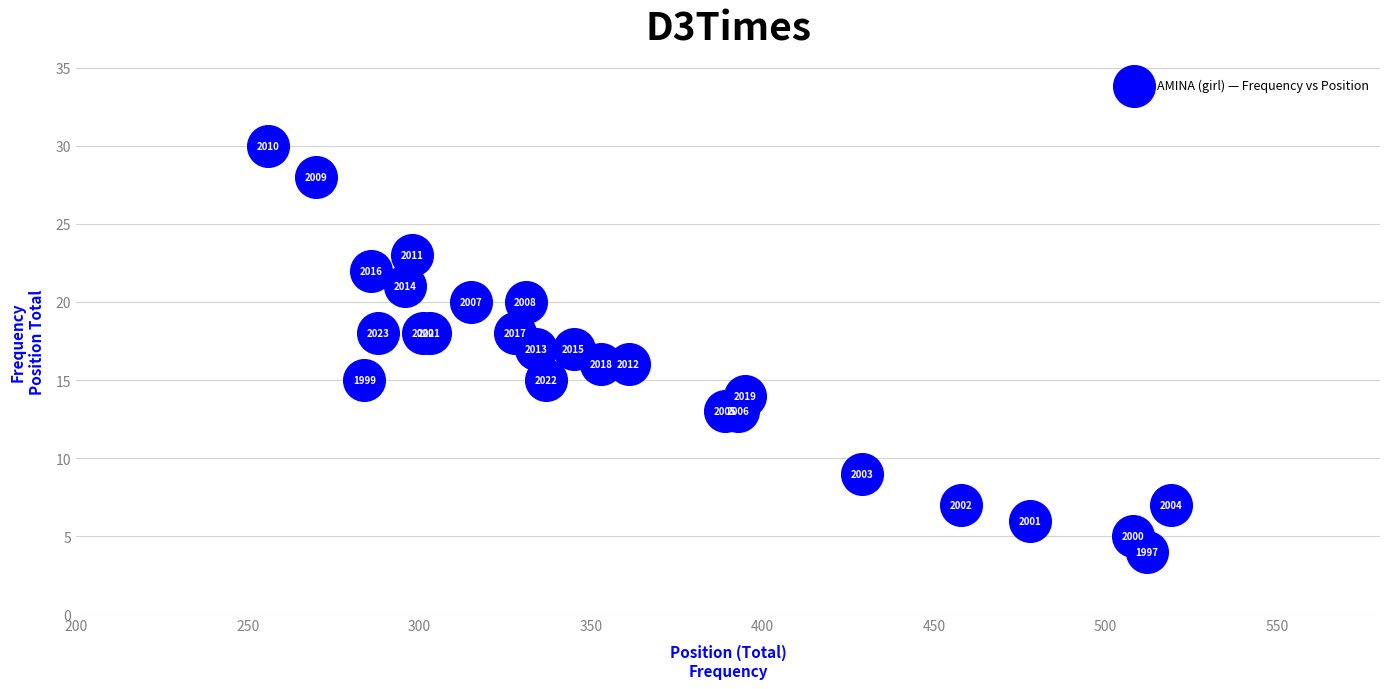

What Y value in the scatter plot is closest to 17?

17